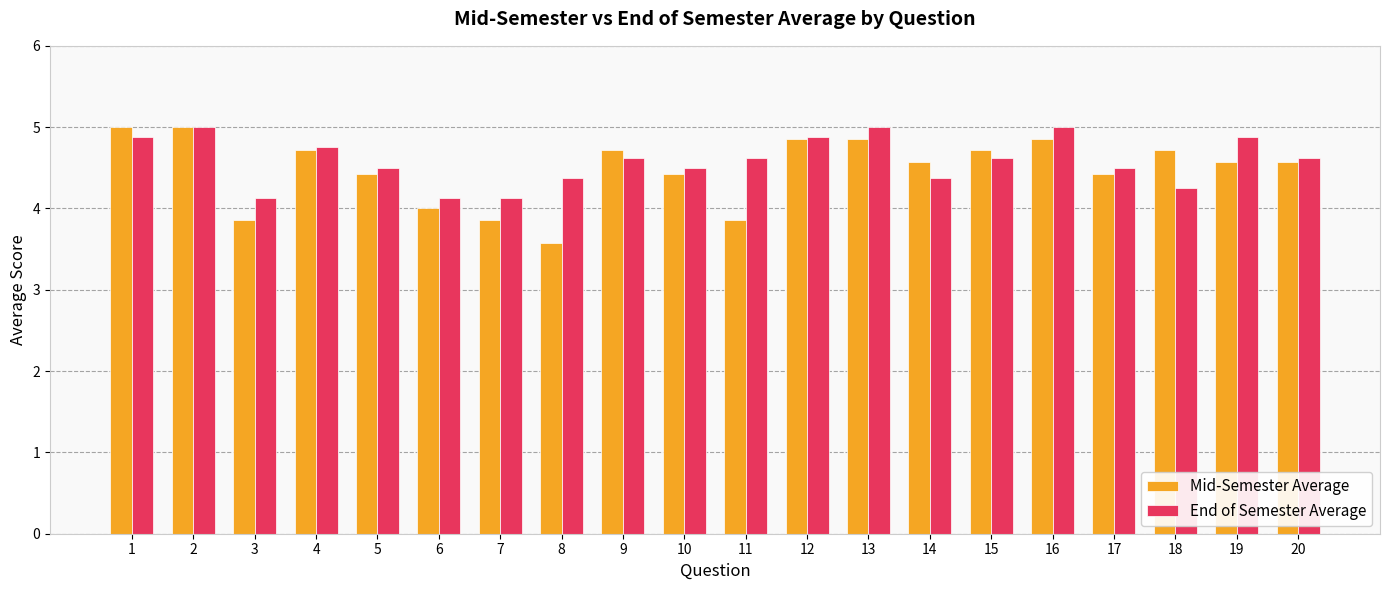

At 10, list the series in order from largest to smallest.

End of Semester Average, Mid-Semester Average